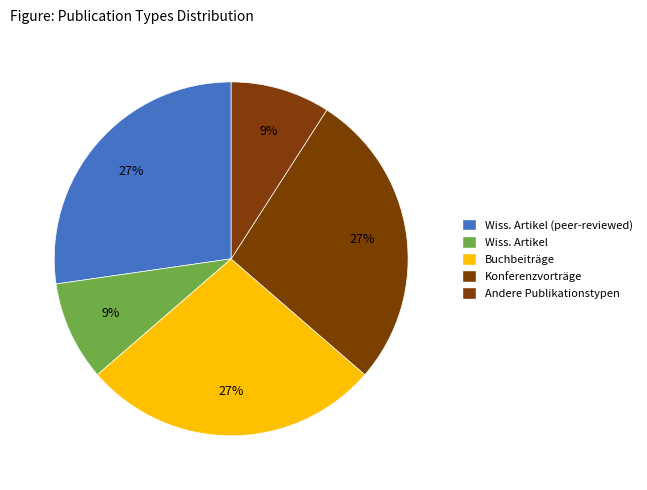

Does Andere Publikationstypen represent more than half of the total?

No